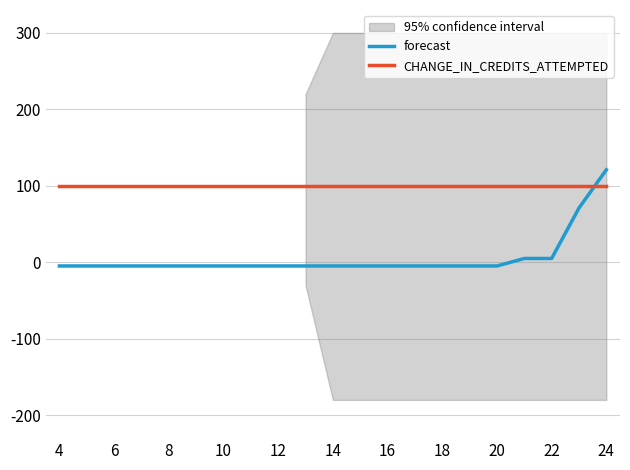

Which series has the largest range (max minus min)?

forecast